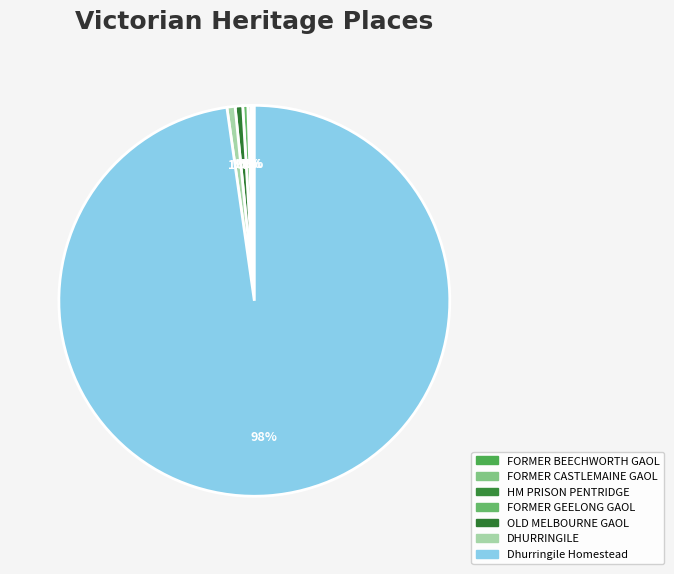

To the nearest percent, what portion does OLD MELBOURNE GAOL represent?

1%